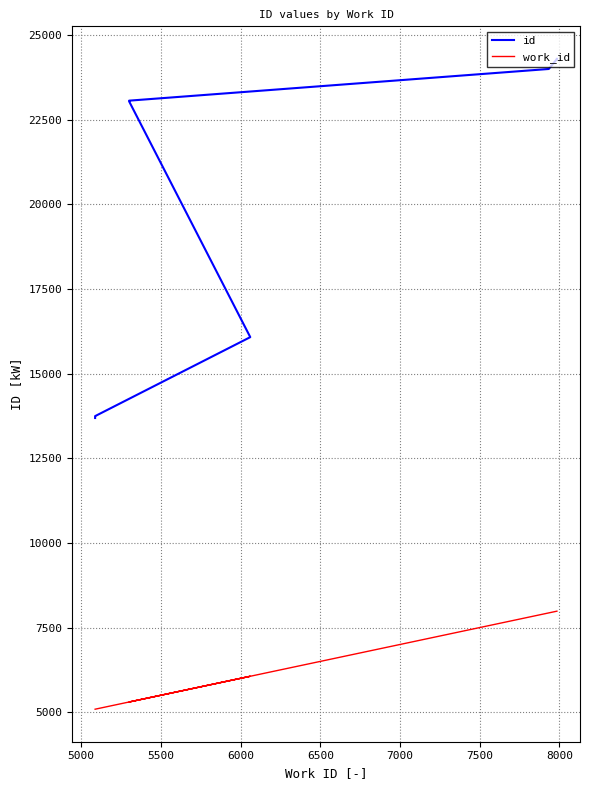

What is the sum of all work_id values?

63812